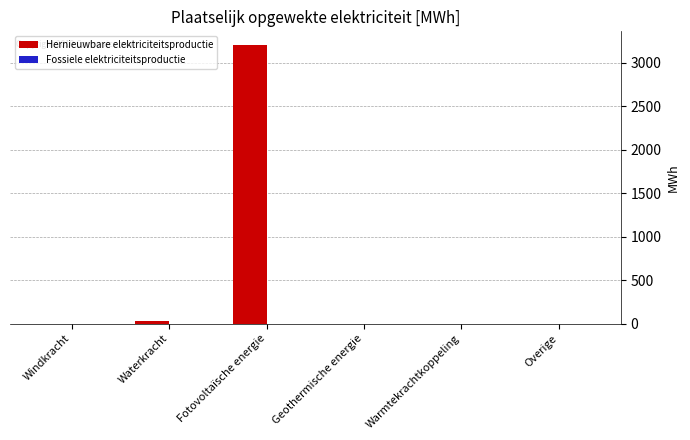

Which has a higher value, Geothermische energie or Fotovoltaïsche energie?

Fotovoltaïsche energie